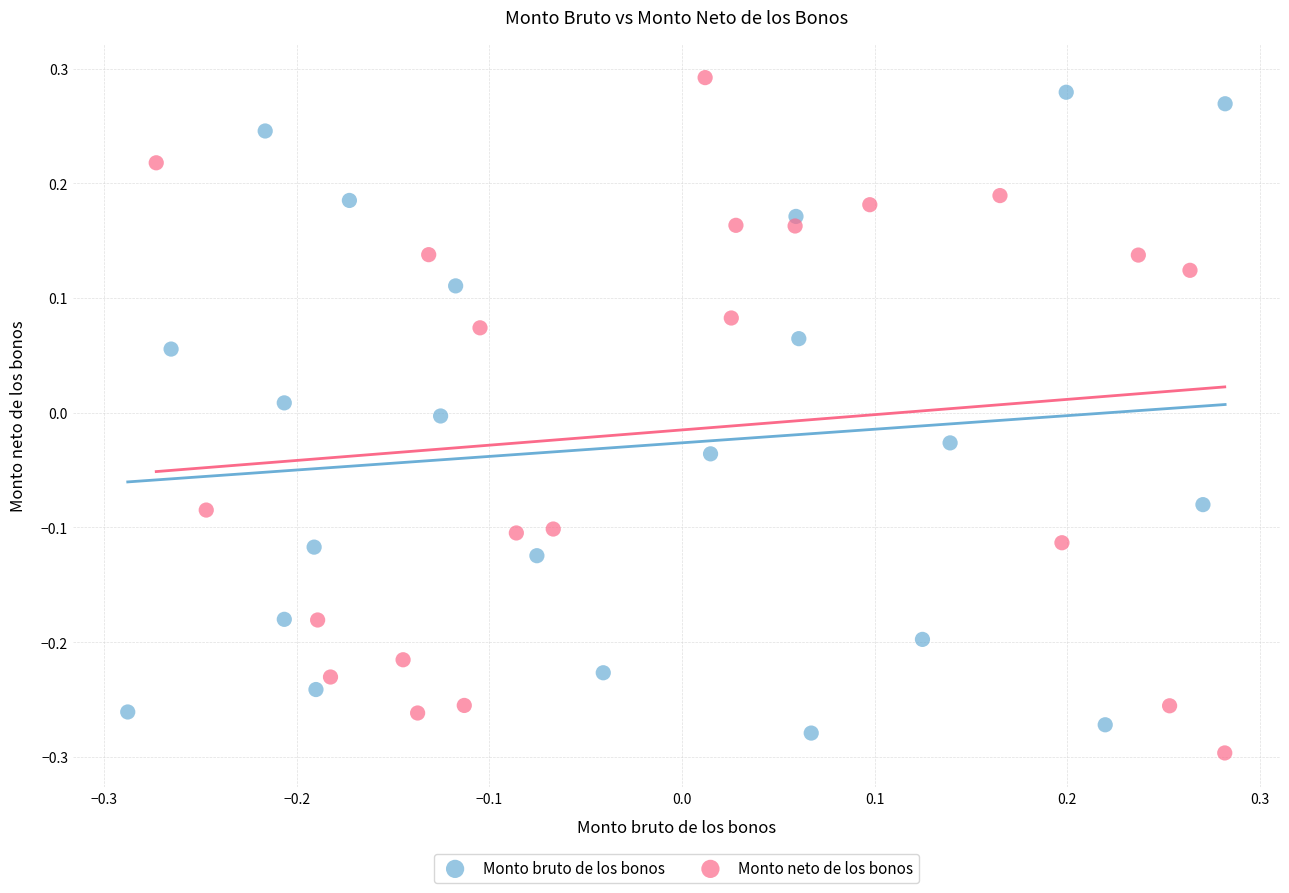

Which series has the largest Y range (max minus min)?

Monto neto de los bonos